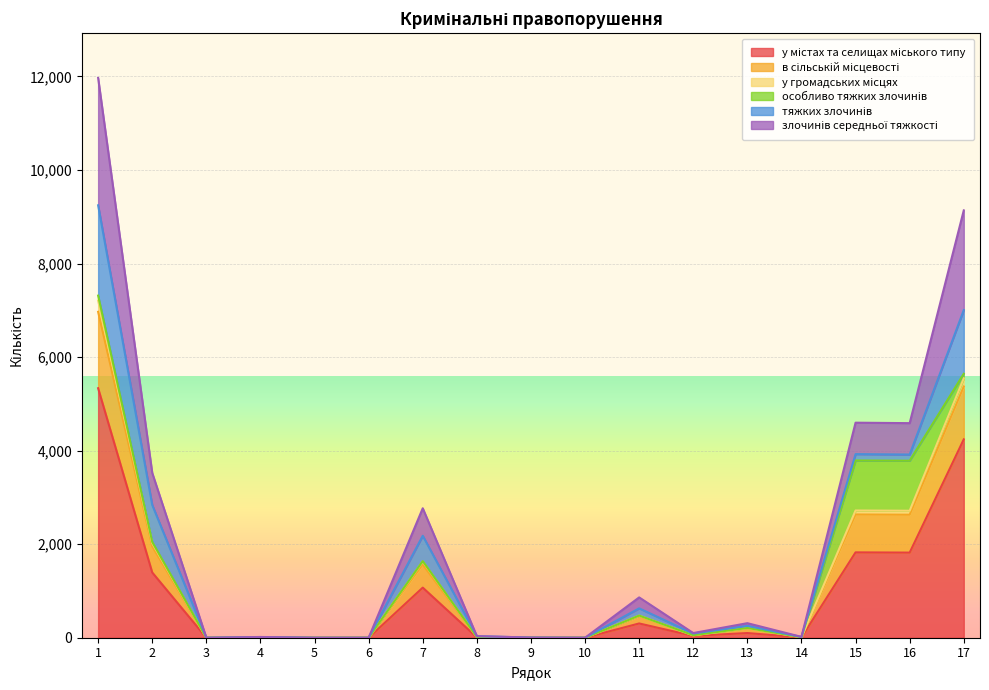

Which category has the highest value in the в сільській місцевості series?

1